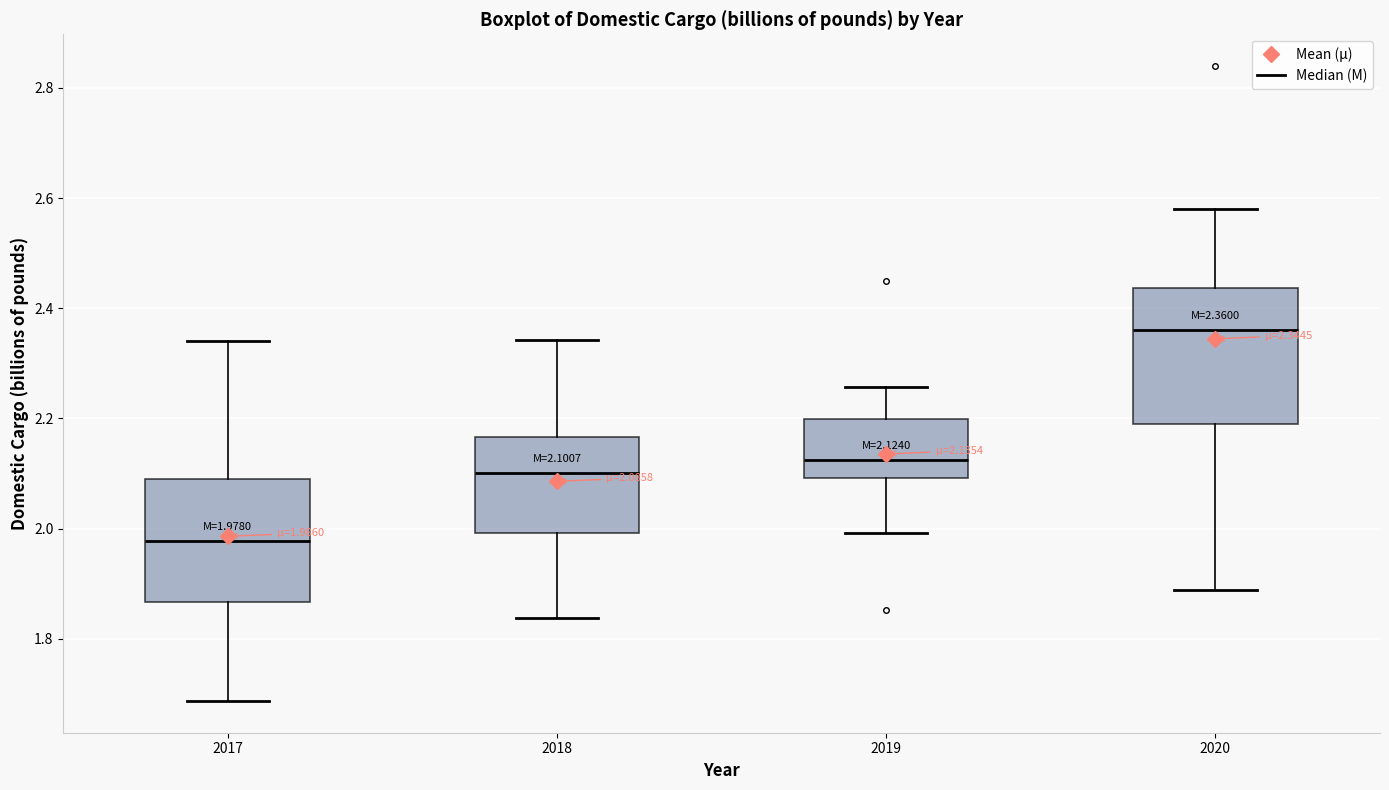

Which box's median line is the lowest?

2017